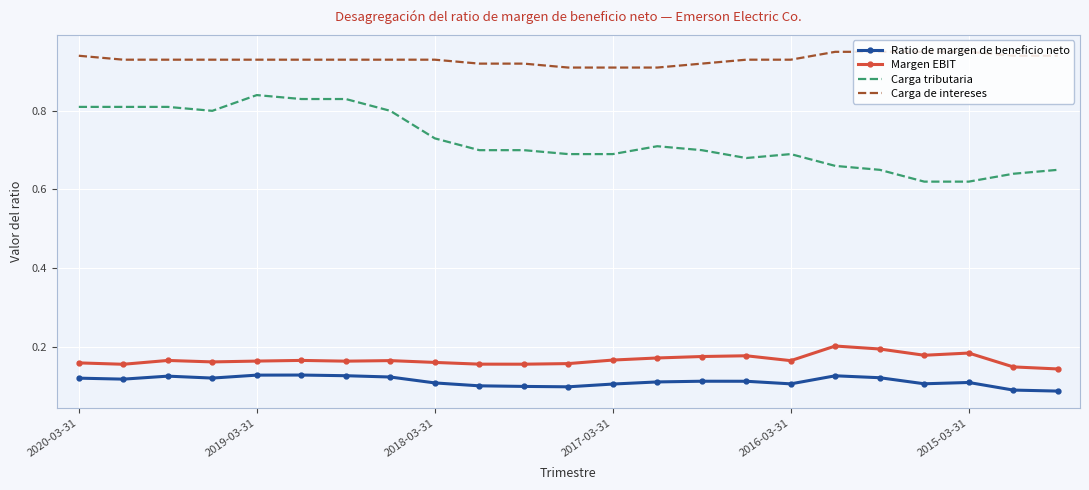

True or false: Margen EBIT and Ratio de margen de beneficio neto intersect in this chart.

False